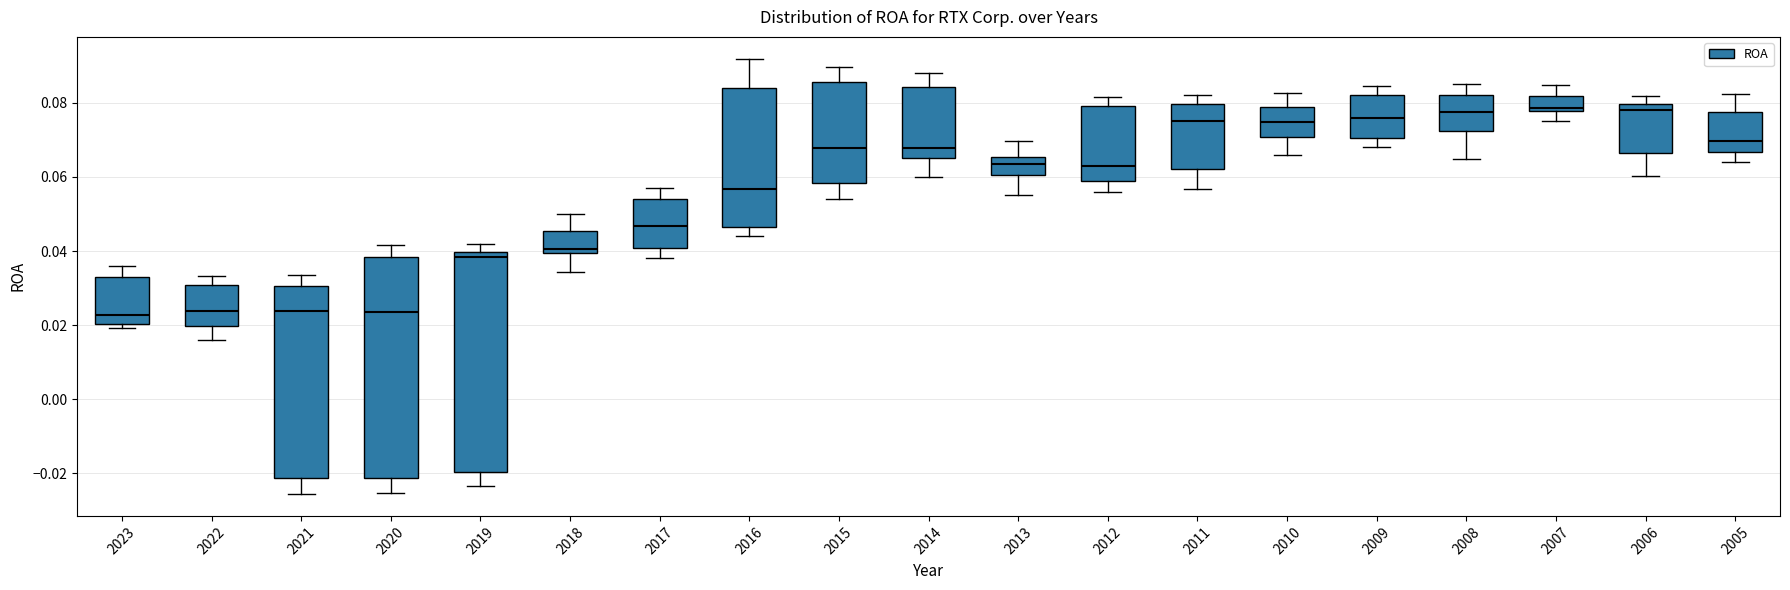

Reading left to right, read every box against the y-axis: the position of its median line, the range the box covers, and the ends of its whiskers. The values are not printed on the chart, so give them approximately, as read against the axis.

2023: median 0.022, box 0.020 to 0.034, whiskers 0.020 (just below the box's lower edge) to 0.036
2022: median 0.024, box 0.020 to 0.030, whiskers 0.016 to 0.034
2021: median 0.024, box -0.022 to 0.030, whiskers -0.026 to 0.034
2020: median 0.024, box -0.022 to 0.038, whiskers -0.026 to 0.042
2019: median 0.038, box -0.020 to 0.040, whiskers -0.024 to 0.042
2018: median 0.040 (just above the box's lower edge), box 0.040 to 0.046, whiskers 0.034 to 0.050
2017: median 0.046, box 0.040 to 0.054, whiskers 0.038 to 0.056
2016: median 0.056, box 0.046 to 0.084, whiskers 0.044 to 0.092
2015: median 0.068, box 0.058 to 0.086, whiskers 0.054 to 0.090
2014: median 0.068, box 0.066 to 0.084, whiskers 0.060 to 0.088
2013: median 0.064, box 0.060 to 0.066, whiskers 0.056 to 0.070
2012: median 0.064, box 0.058 to 0.080, whiskers 0.056 to 0.082
2011: median 0.076, box 0.062 to 0.080, whiskers 0.056 to 0.082
2010: median 0.074, box 0.070 to 0.078, whiskers 0.066 to 0.082
2009: median 0.076, box 0.070 to 0.082, whiskers 0.068 to 0.084
2008: median 0.078, box 0.072 to 0.082, whiskers 0.064 to 0.086
2007: median 0.078 (just above the box's lower edge), box 0.078 to 0.082, whiskers 0.074 to 0.084
2006: median 0.078, box 0.066 to 0.080, whiskers 0.060 to 0.082
2005: median 0.070, box 0.066 to 0.078, whiskers 0.064 to 0.082